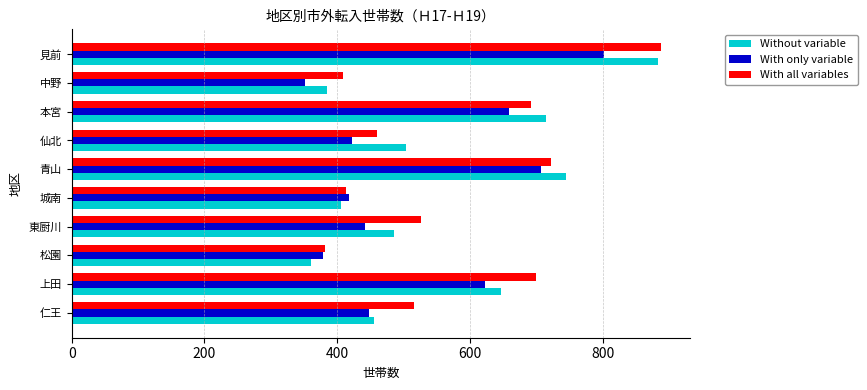

What are all the series names shown in the legend?

Without variable, With only variable, With all variables